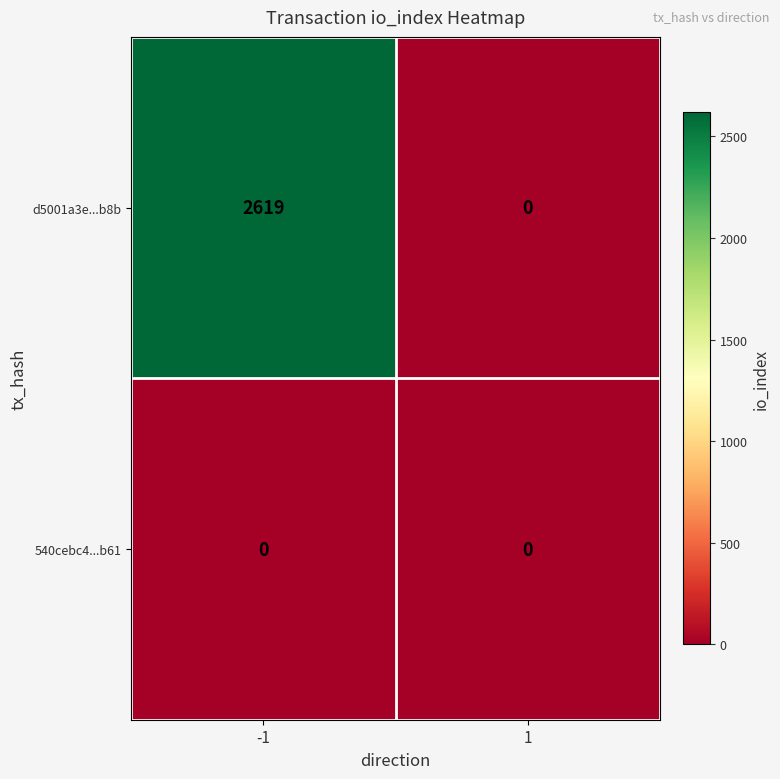

Which series has the largest range (max minus min)?

d5001a3e...b8b